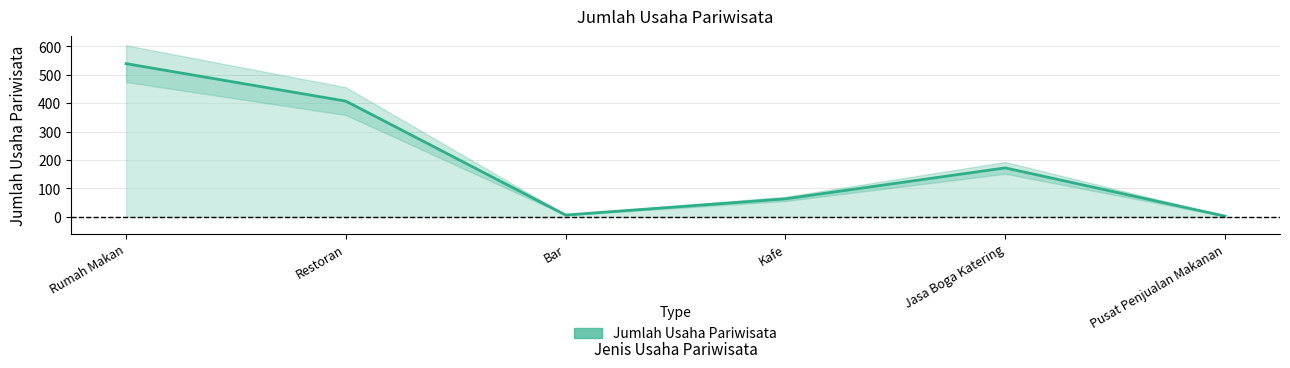

At which category does the chart reach its peak across all series?

Rumah Makan